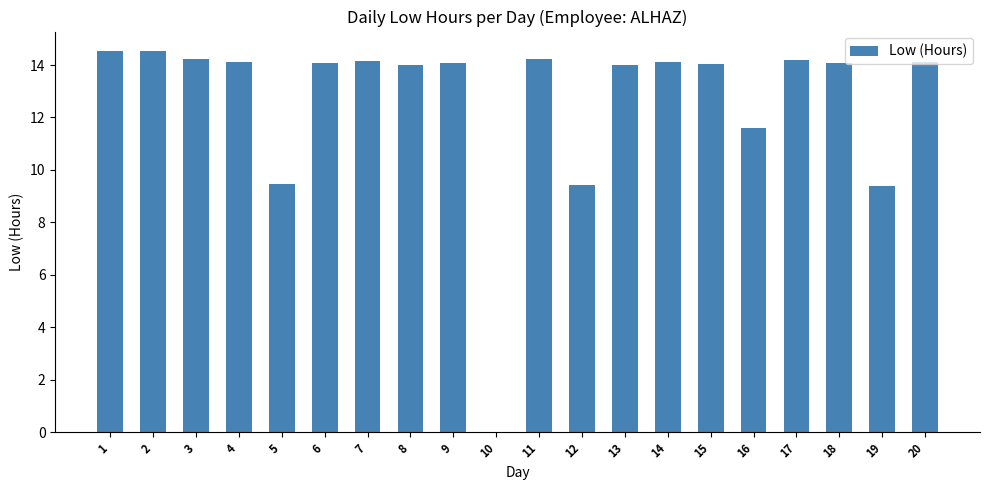

What is the greatest value displayed?

14.6